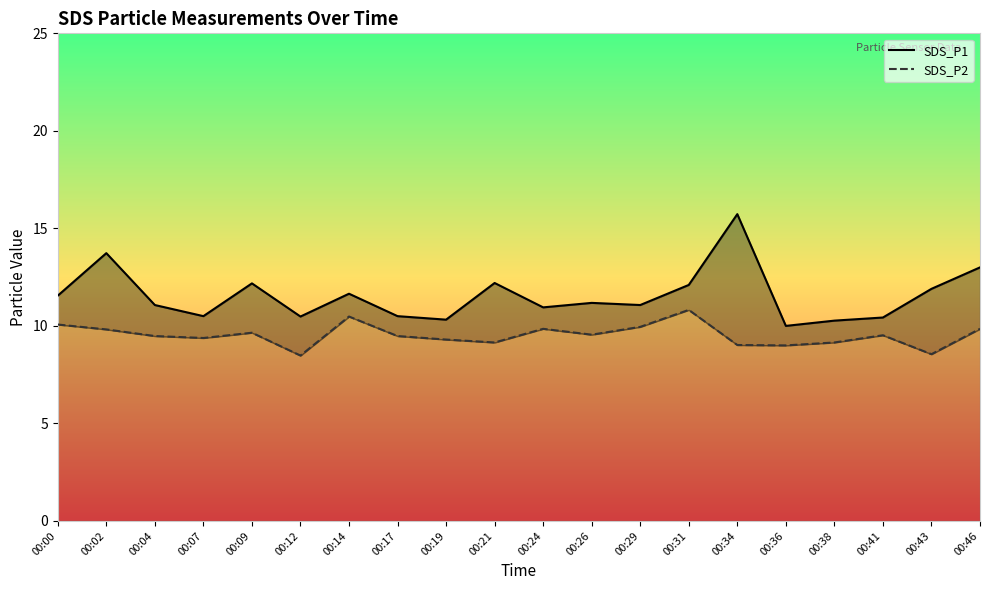

True or false: SDS_P2 and SDS_P1 intersect in this chart.

False